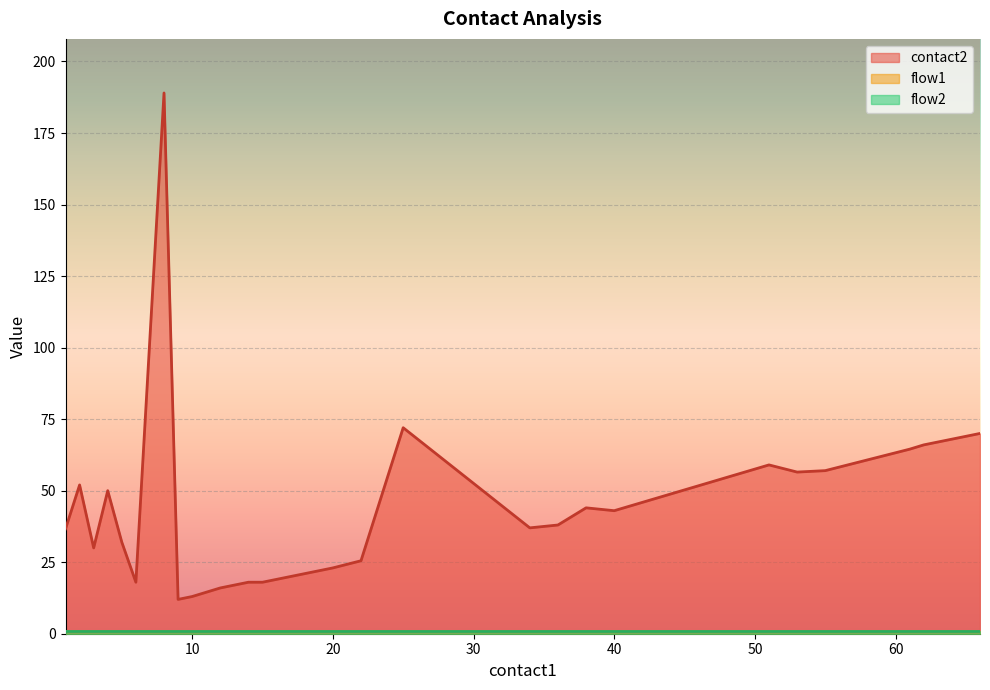

What is the value of the flow1 point at the 1st from the left?

1